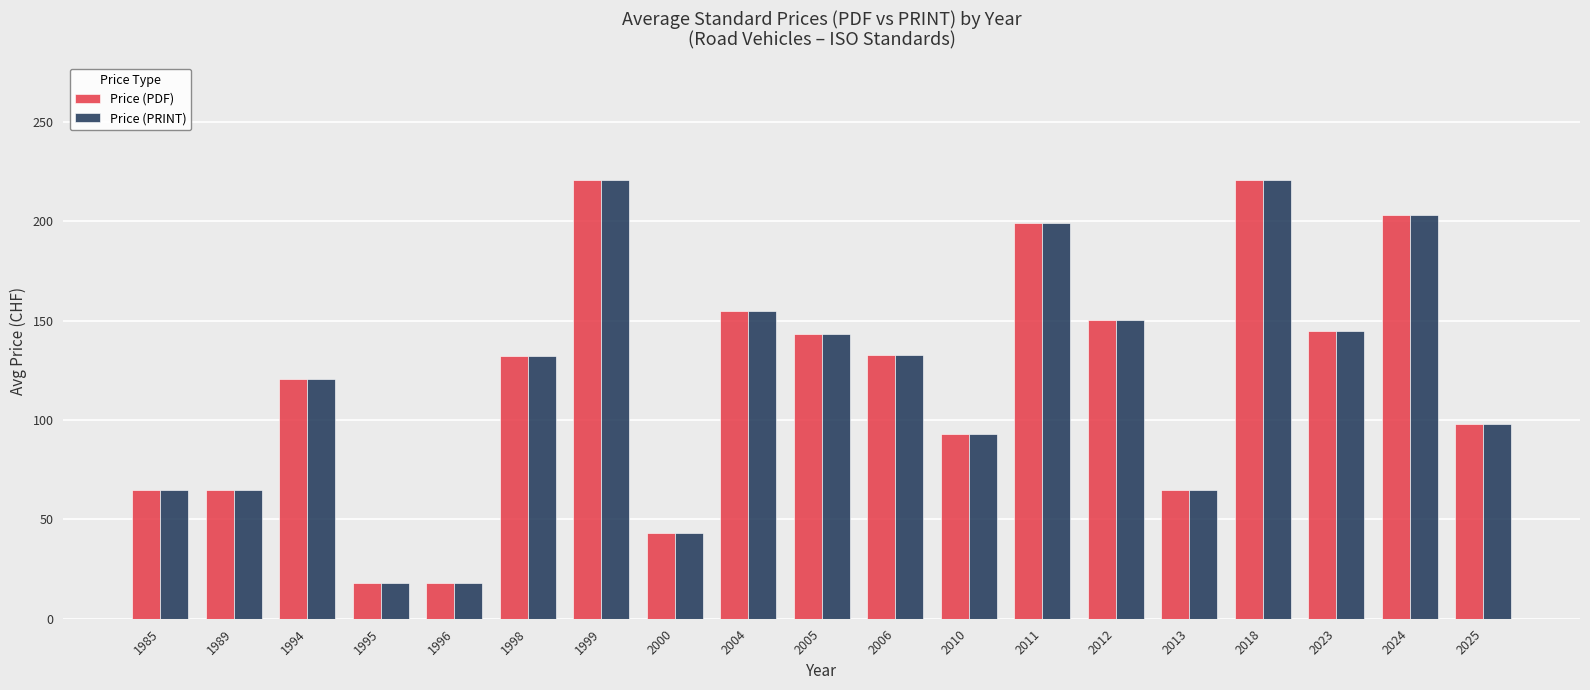

What are all the series names shown in the legend?

Price (PDF), Price (PRINT)